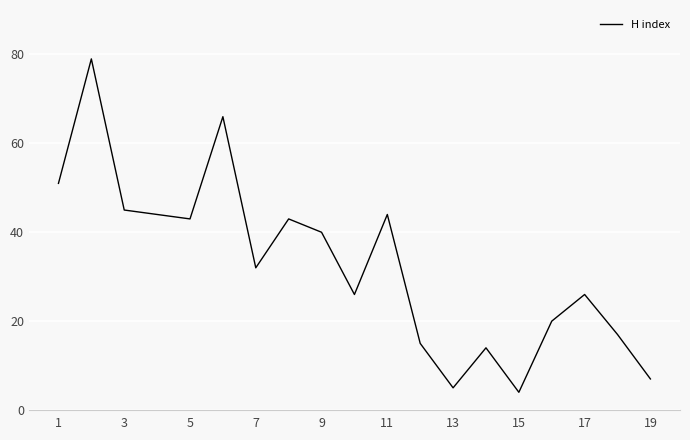

What is the minimum value shown in the chart?

4